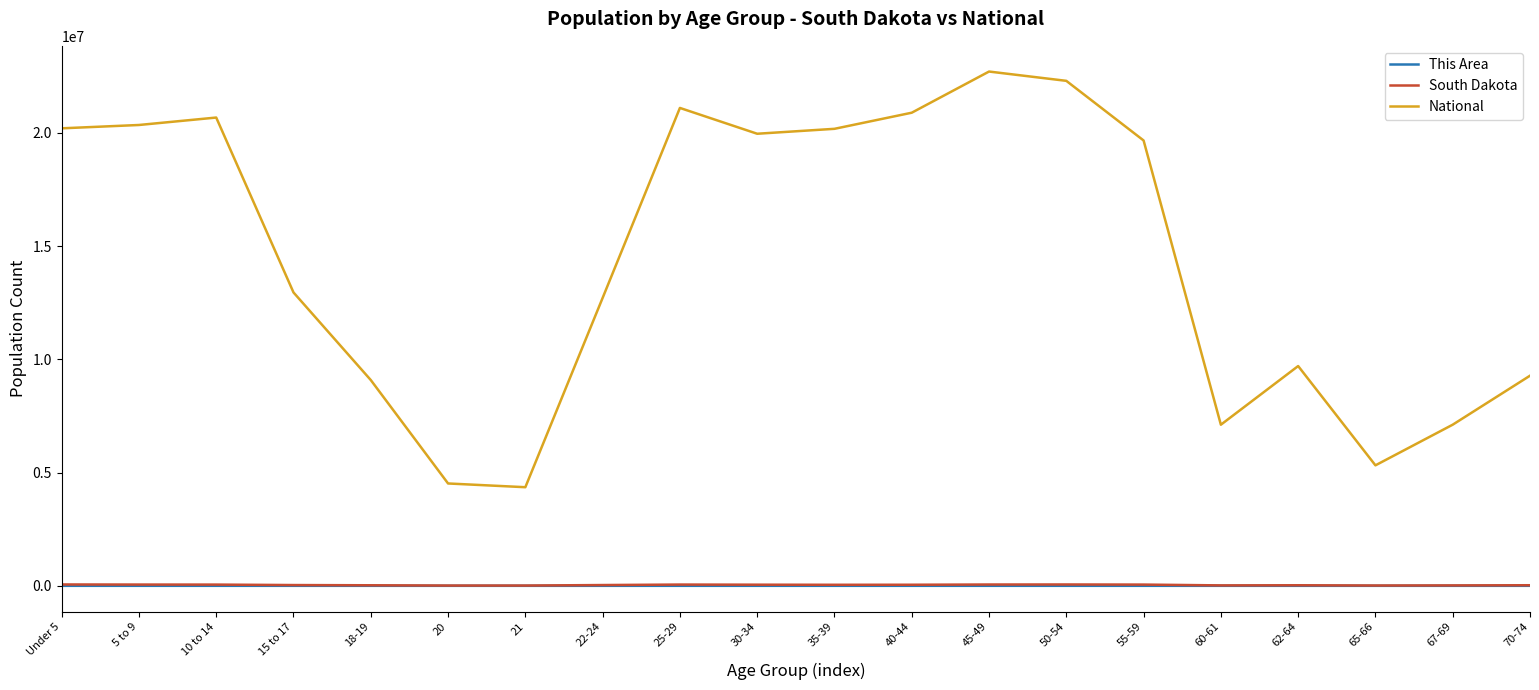

True or false: National and South Dakota cross at least once.

False